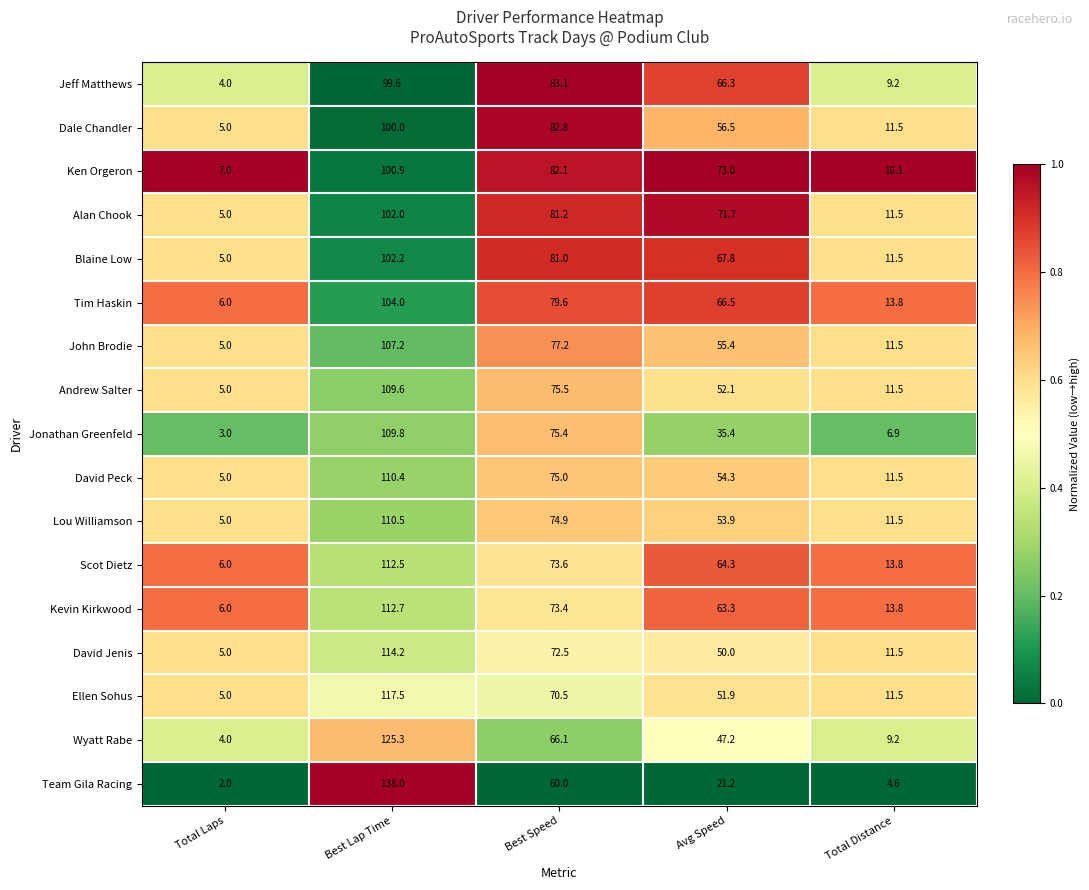

List the series in order of their peak value, lowest first.

Jeff Matthews, Dale Chandler, Ken Orgeron, Alan Chook, Blaine Low, Tim Haskin, John Brodie, Andrew Salter, Jonathan Greenfeld, David Peck, Lou Williamson, Scot Dietz, Kevin Kirkwood, David Jenis, Ellen Sohus, Wyatt Rabe, Team Gila Racing